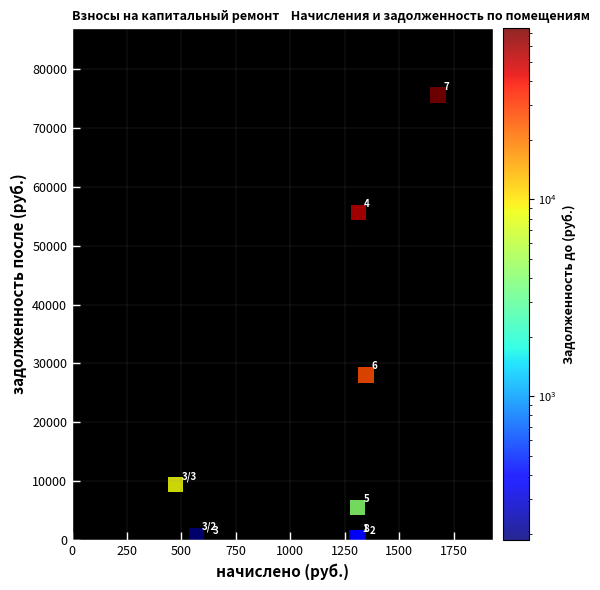

What Y value in the scatter plot is closest to 37813?

28032.8